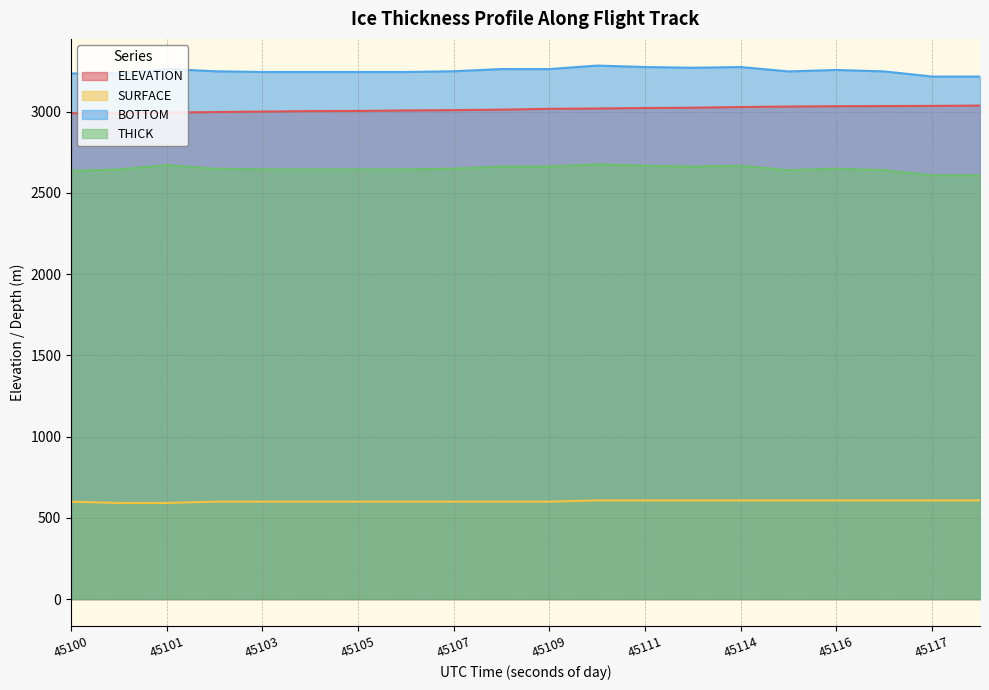

What is the average value of the BOTTOM series?

3250.5